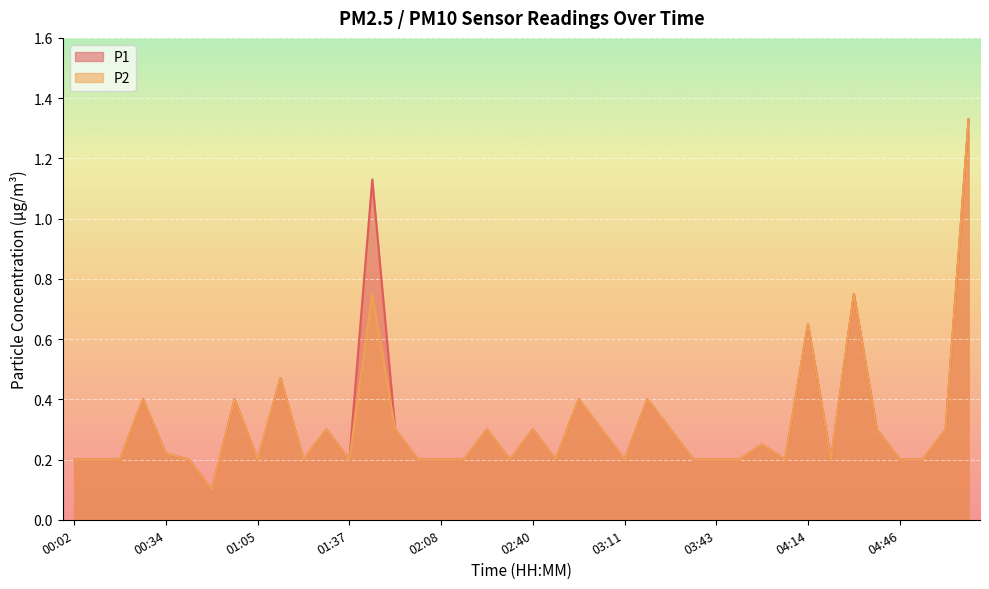

Which category has the lowest value in the P2 series?

00:49